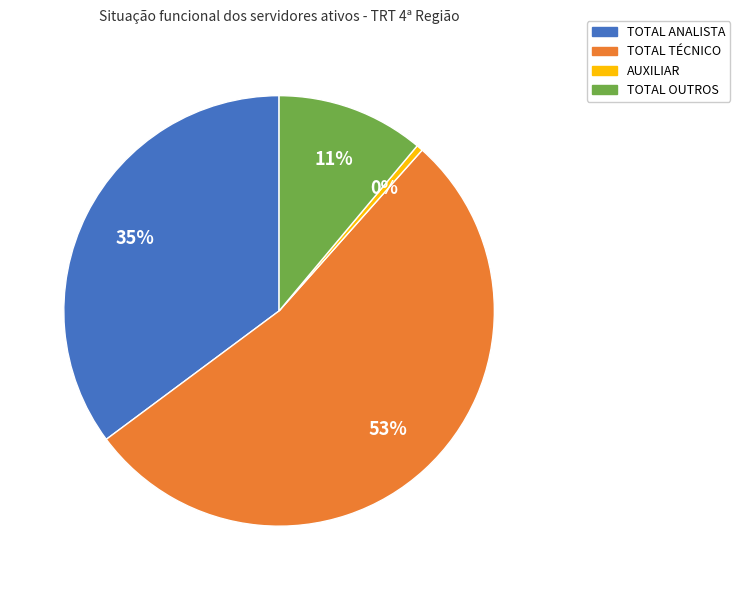

How many segments does this pie chart have?

4